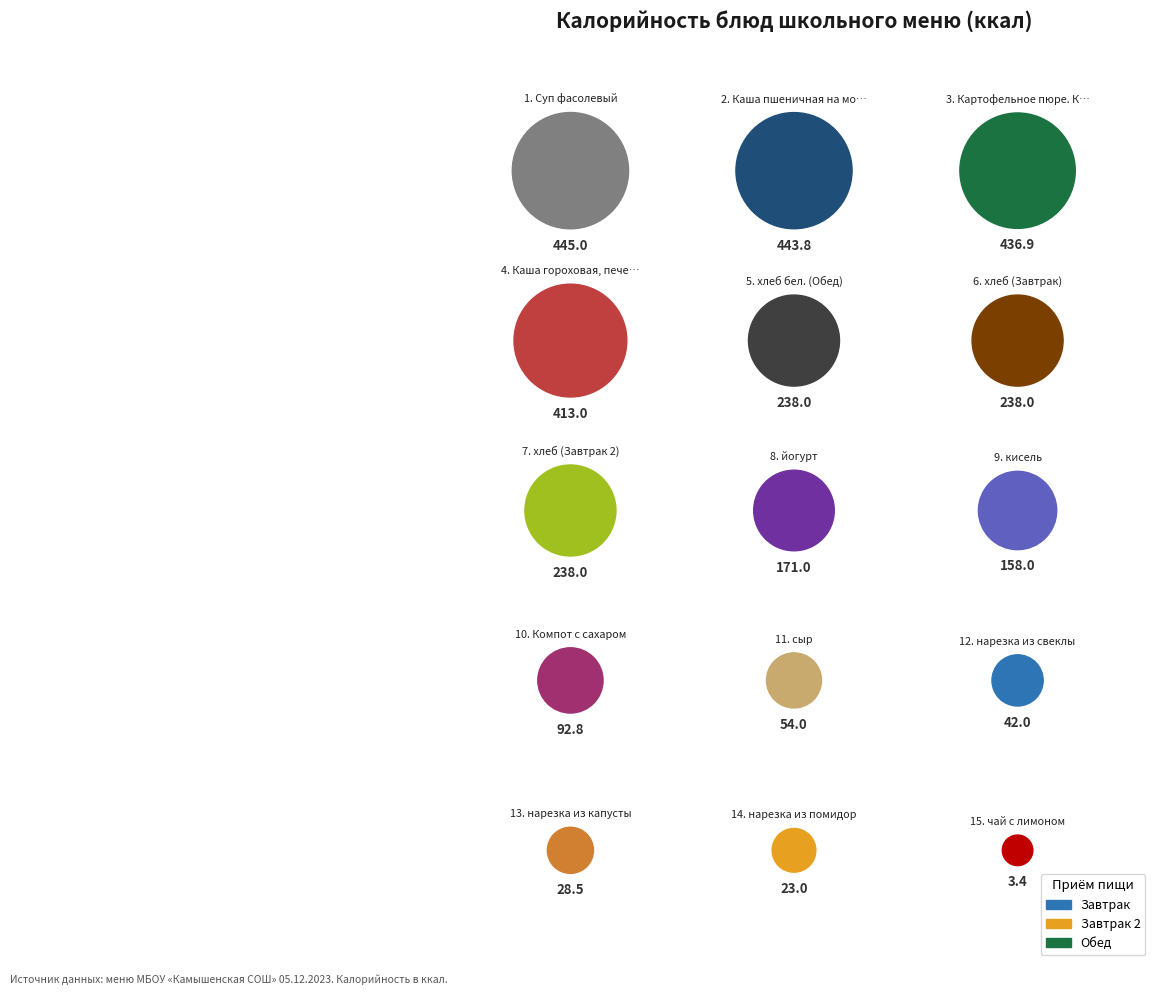

Which slice is the largest?

Суп фасолевый